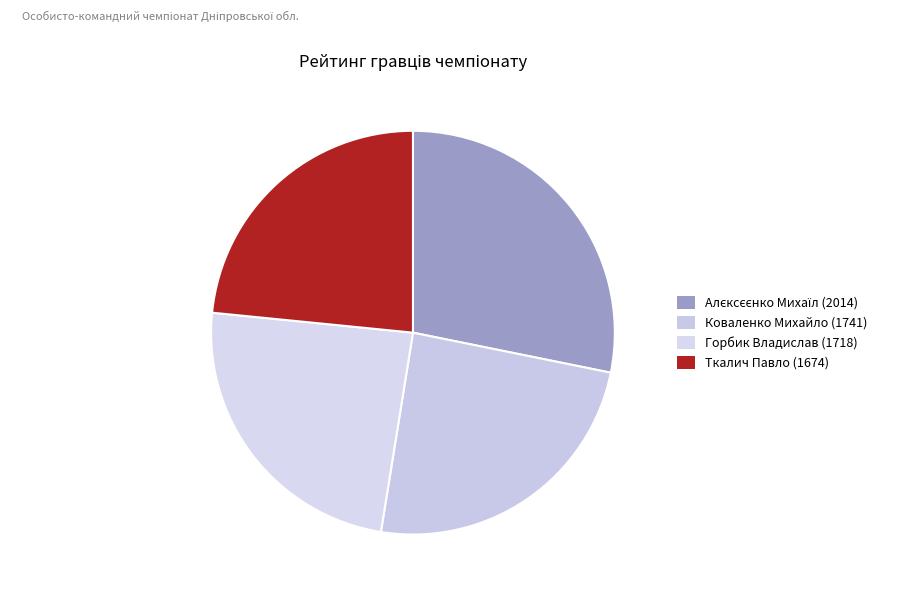

How many segments does this pie chart have?

4